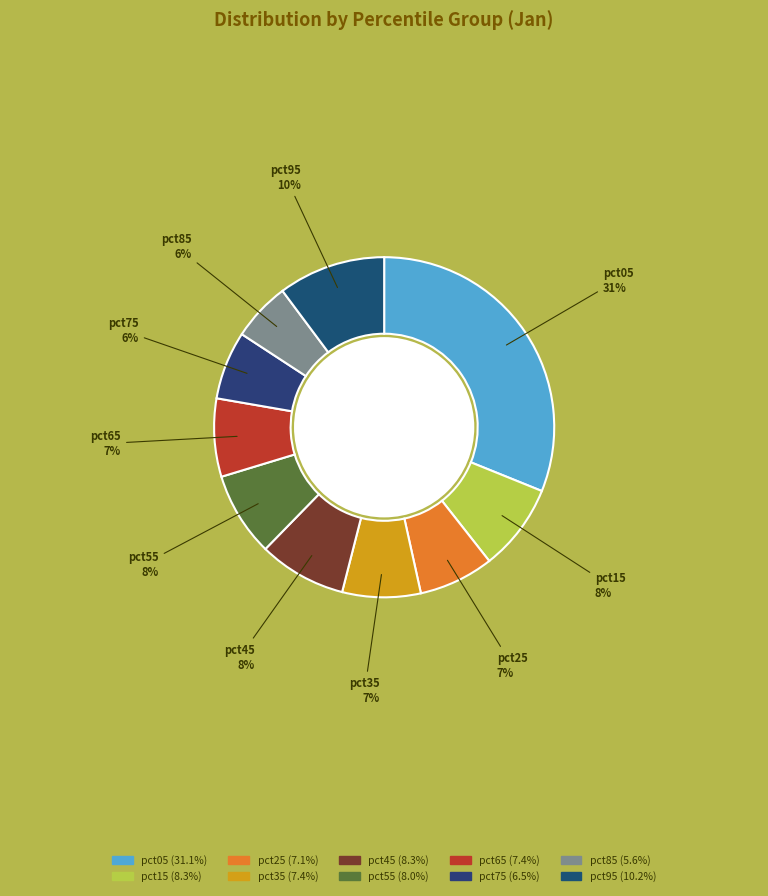

What percentage is the pct45 slice, to the nearest percent?

8%